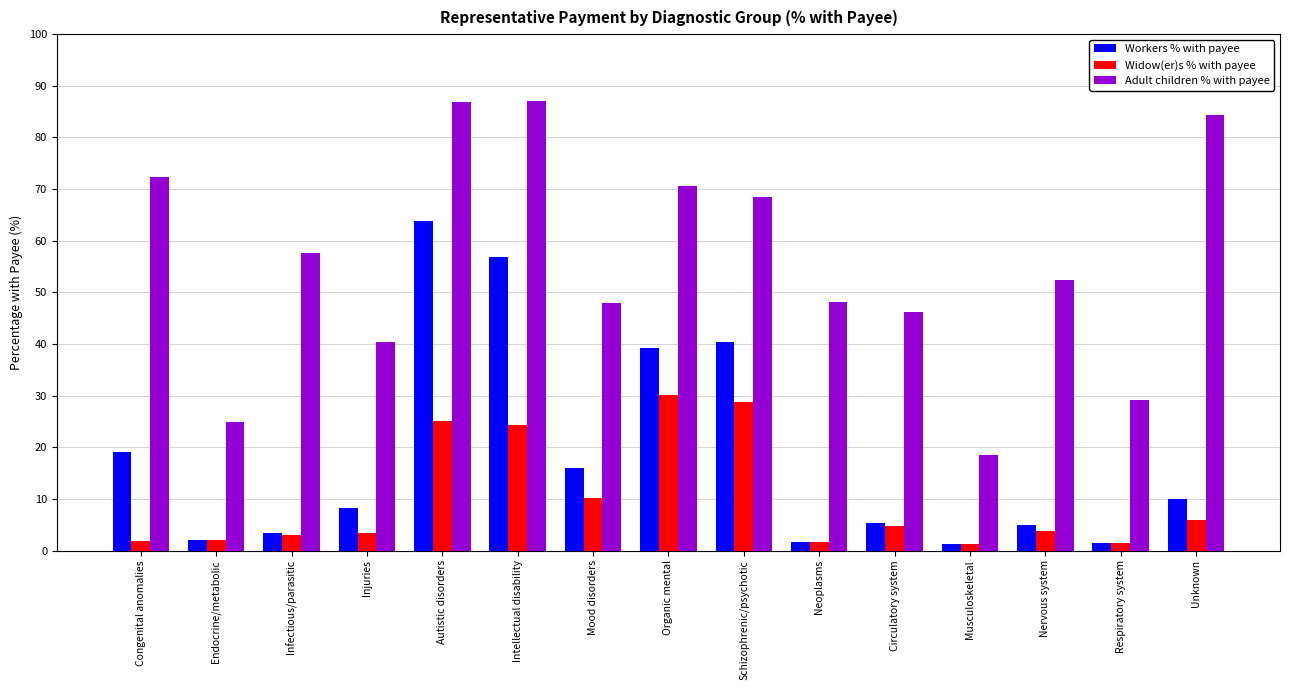

What is the sum of the Adult children % with payee values at Autistic disorders and Respiratory system?

116.1